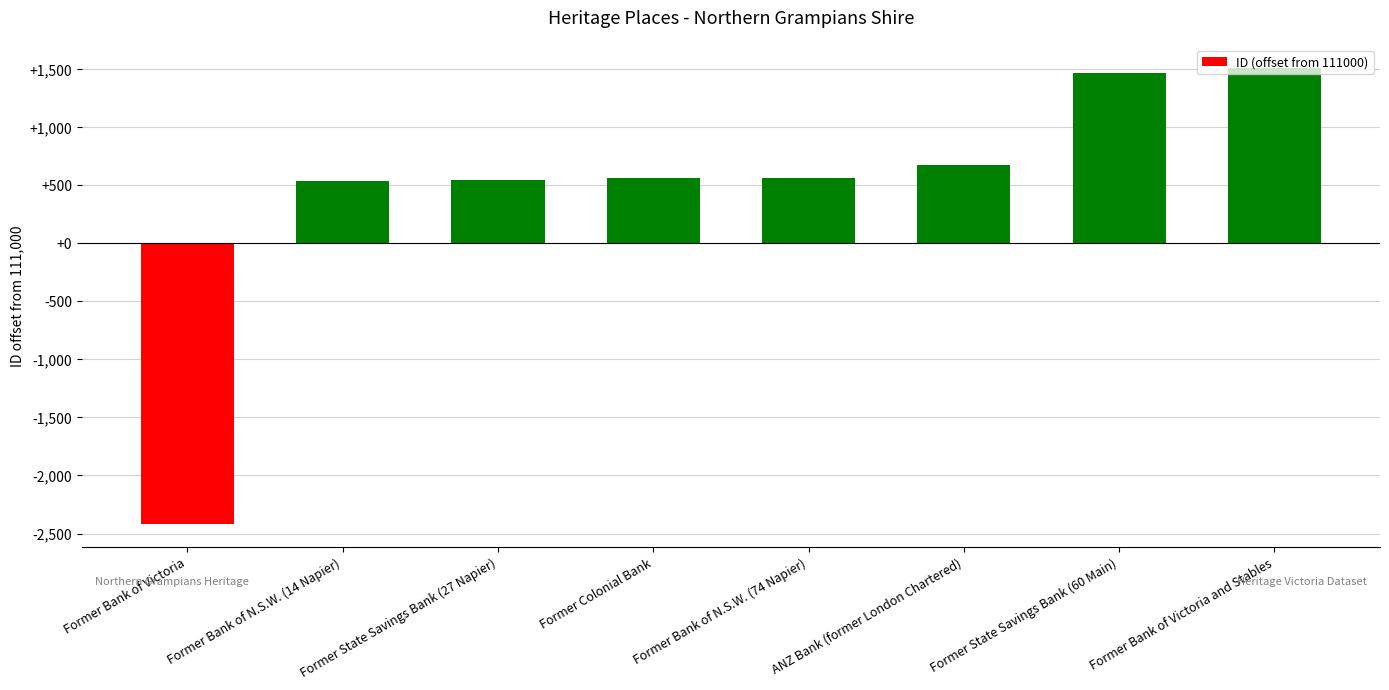

What is the change in value from Former Bank of N.S.W. (14 Napier) to Former State Savings Bank (27 Napier)?

+15